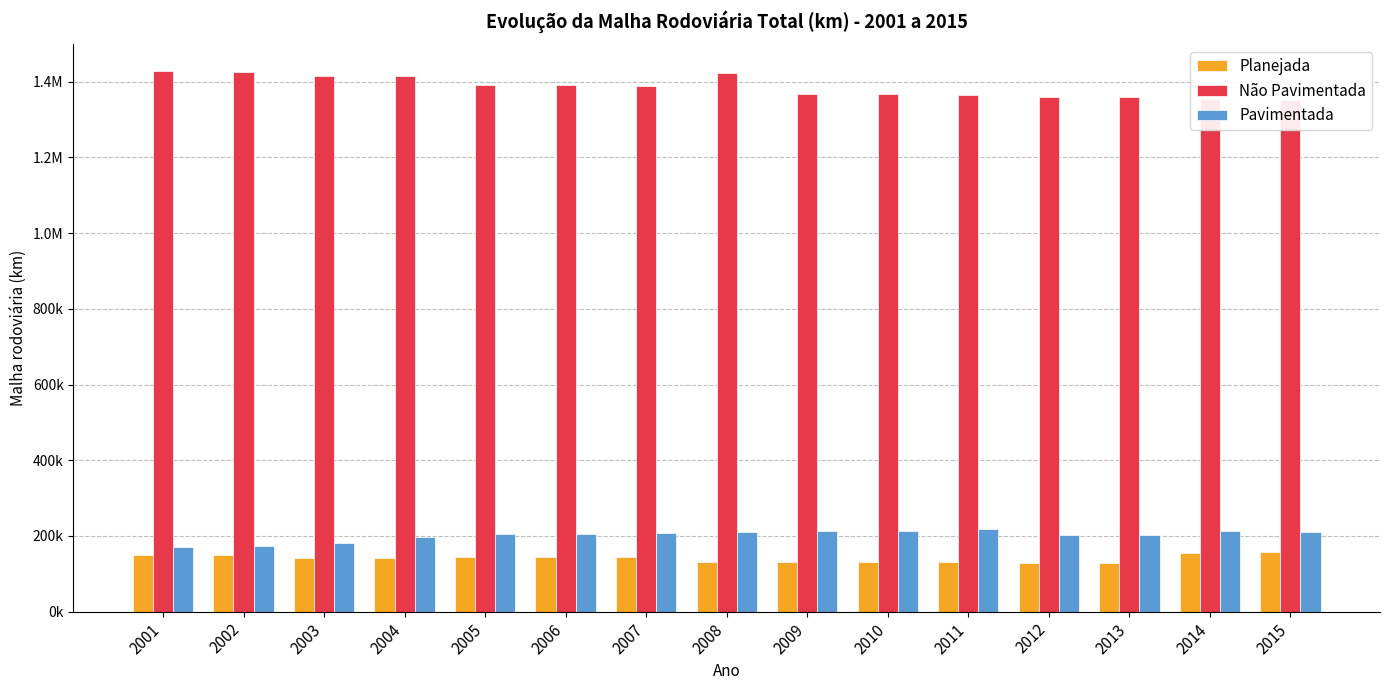

Where is Planejada nearest to the value 143327?

2005